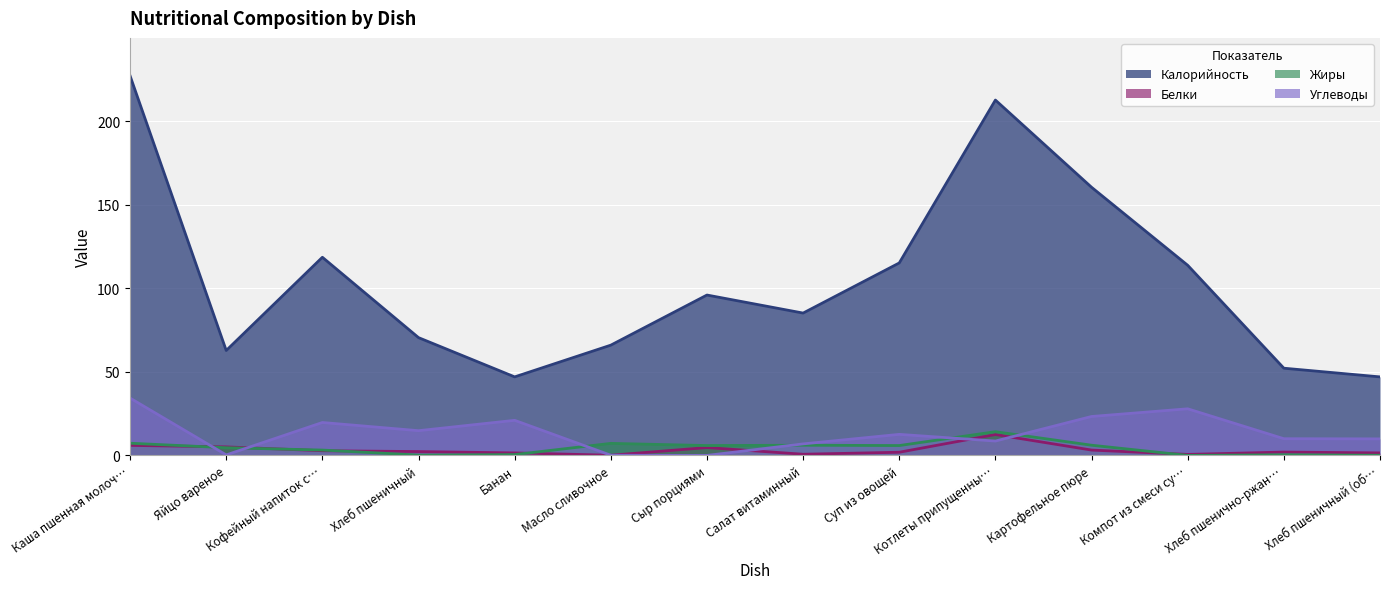

The Калорийность series shows 126.7 at Салат витаминный. True or false?

False